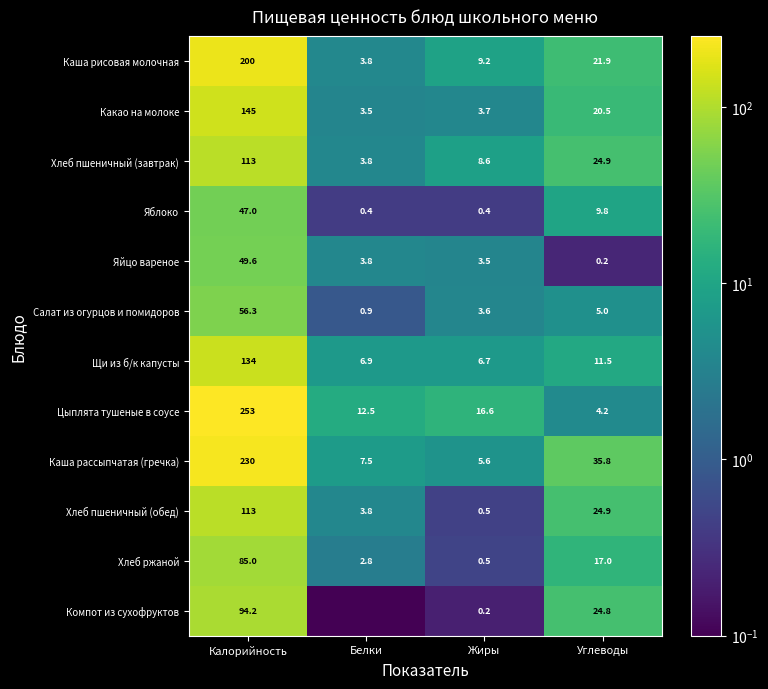

At which category is the sum across all series the highest?

Калорийность